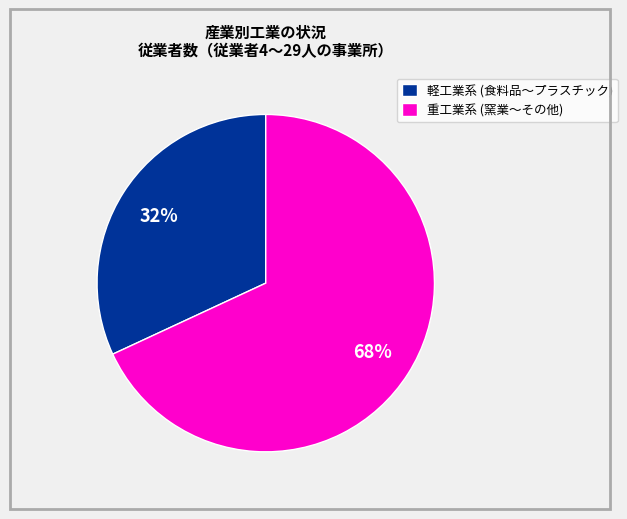

Is the sum of 軽工業系 (食料品～プラスチック) and 重工業系 (窯業～その他) greater than half?

Yes